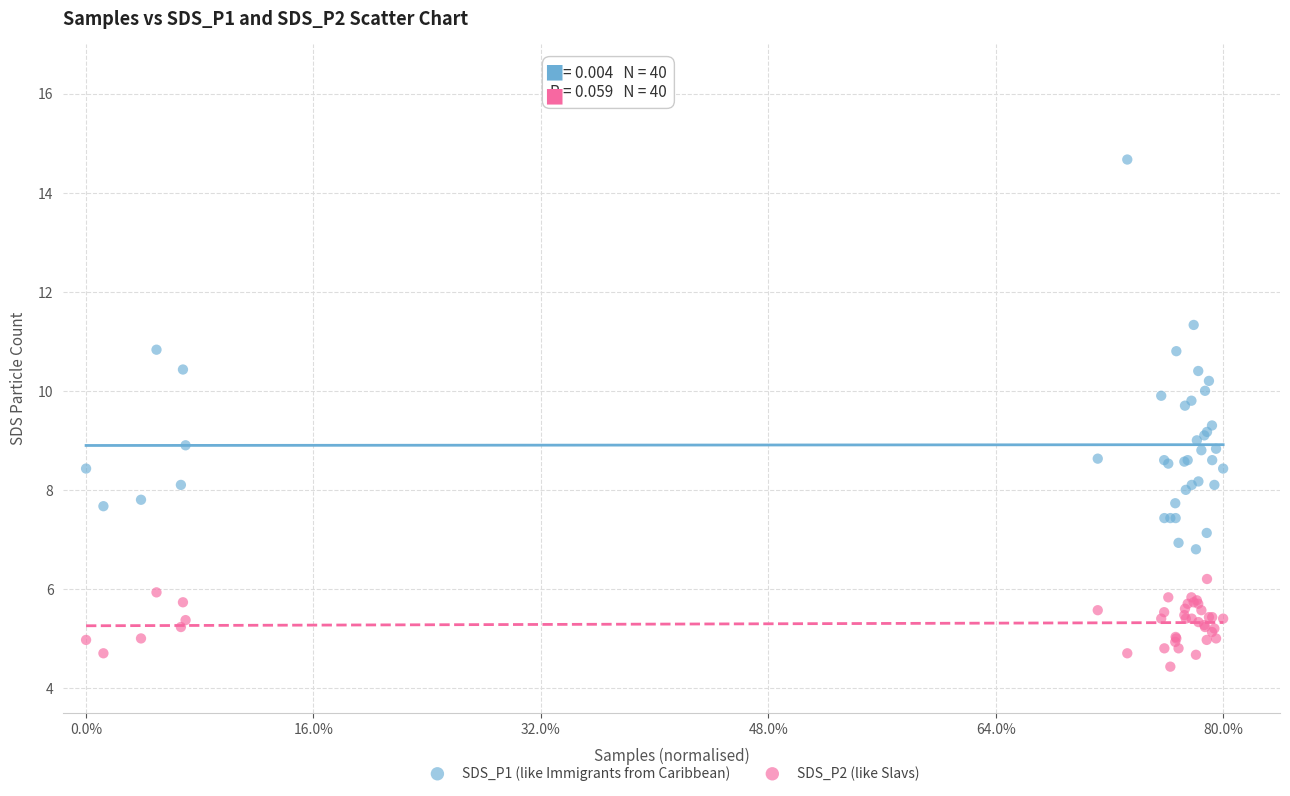

What are all the series names shown in the legend?

SDS_P1 (like Immigrants from Caribbean), SDS_P2 (like Slavs)